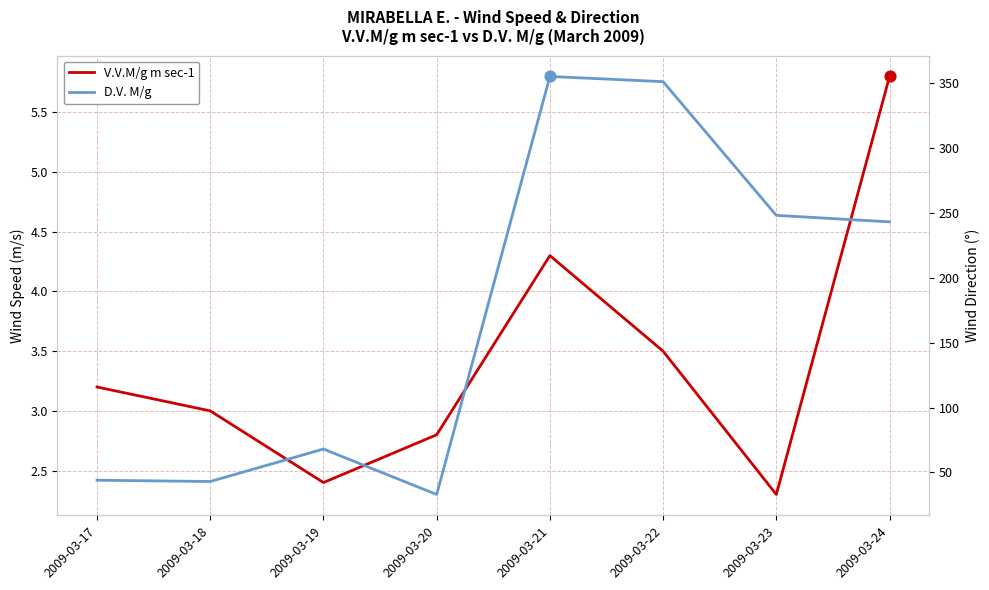

Which series contains the lowest Y value?

V.V.M/g m sec-1